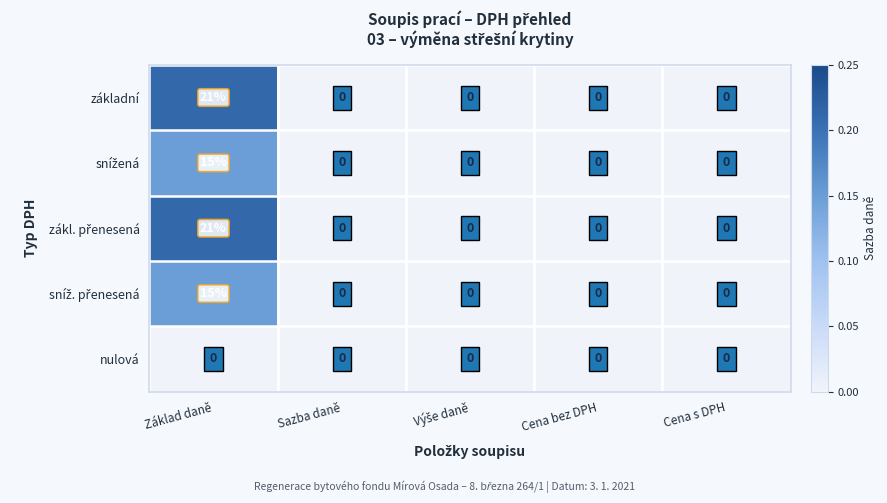

What is the maximum value shown in the chart?

21